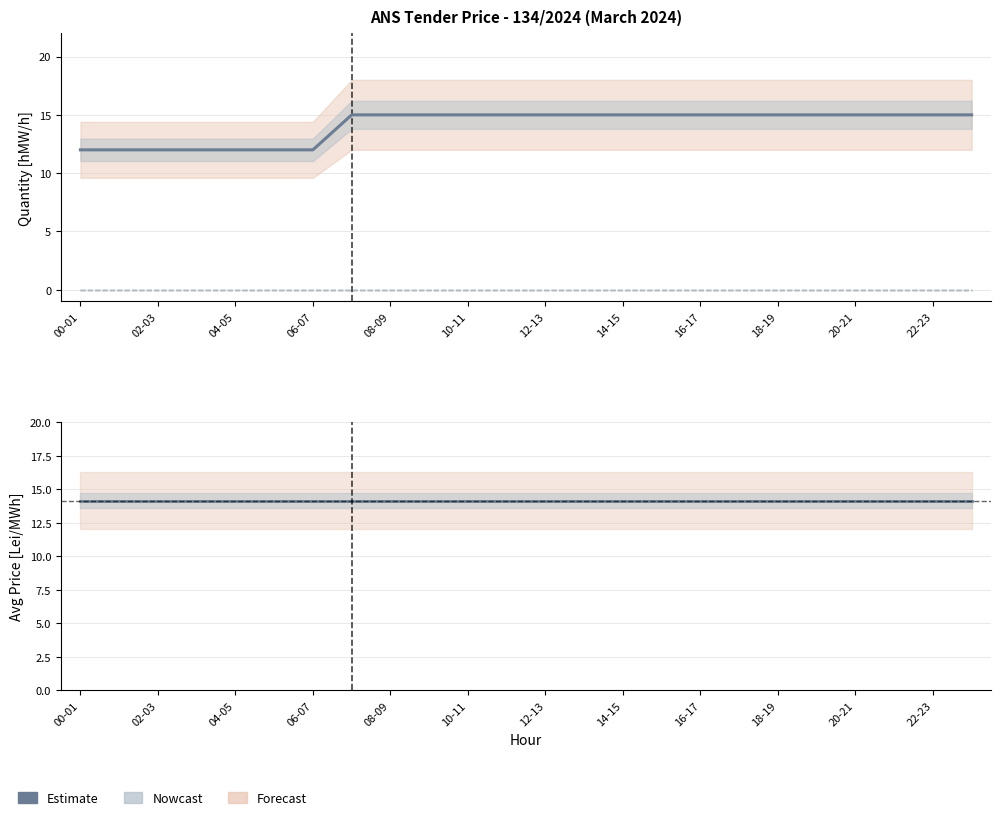

Does the chart have visible grid lines?

Yes